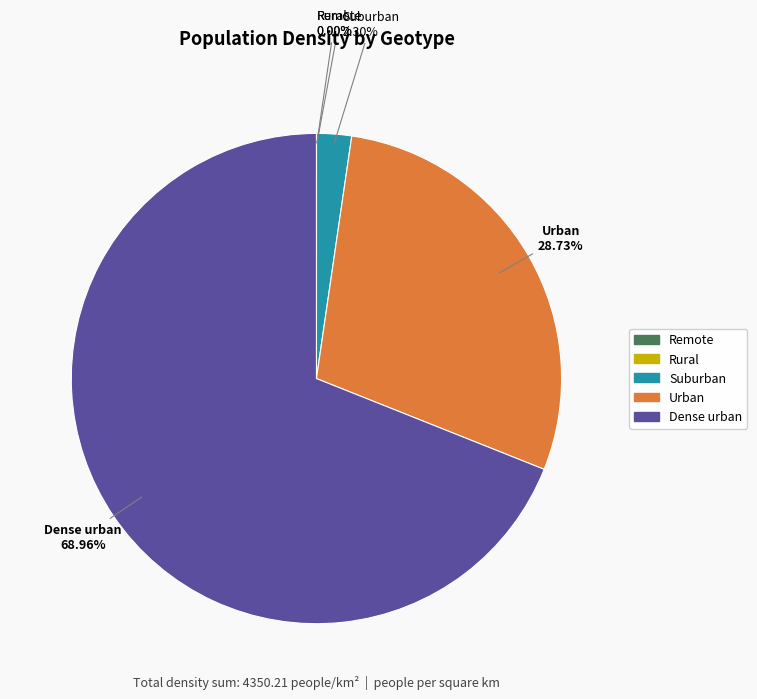

Combined, what portion of the pie is Urban and Suburban?

31.0%